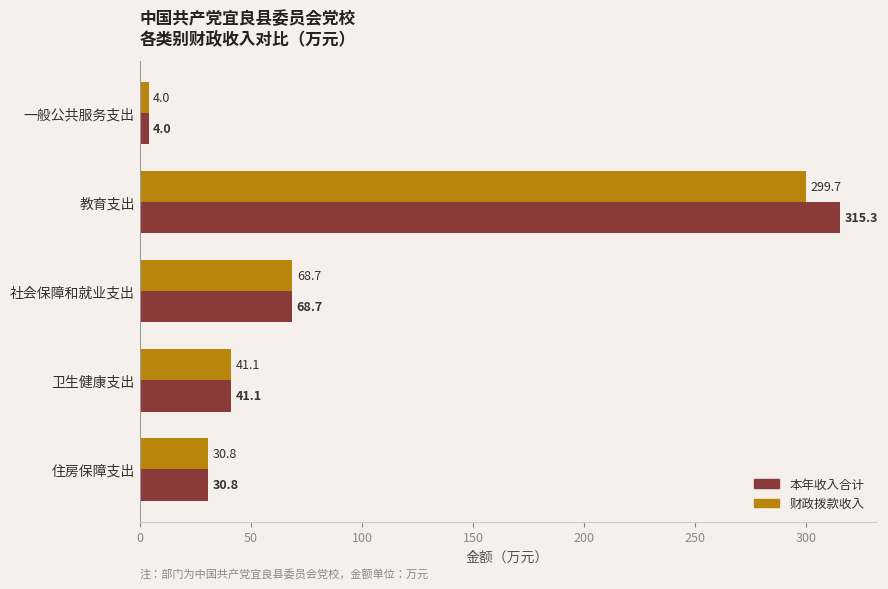

At which label is 本年收入合计 closest to 159?

社会保障和就业支出